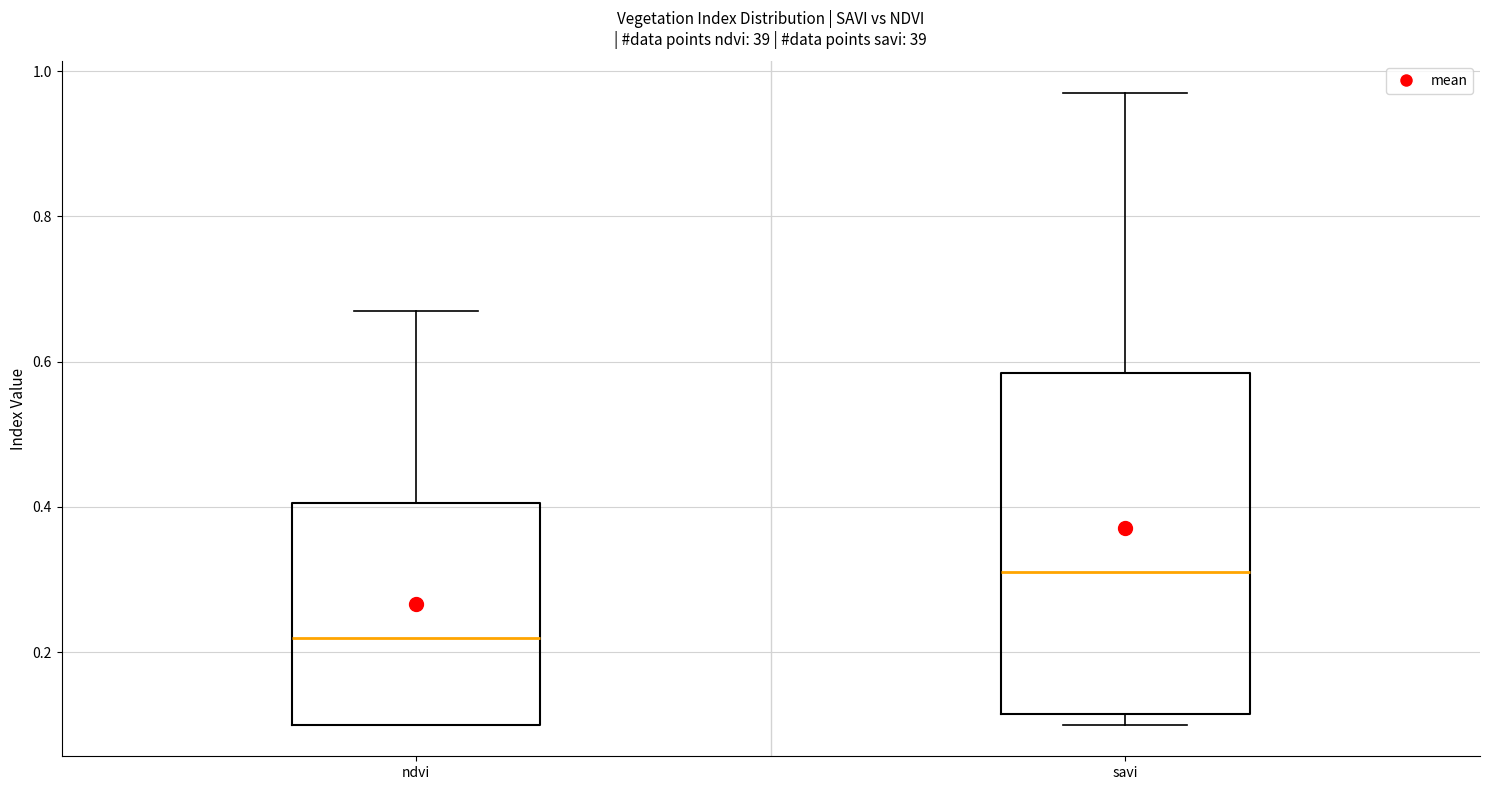

Comparing the boxes themselves (not the whiskers), which one is the tallest?

savi